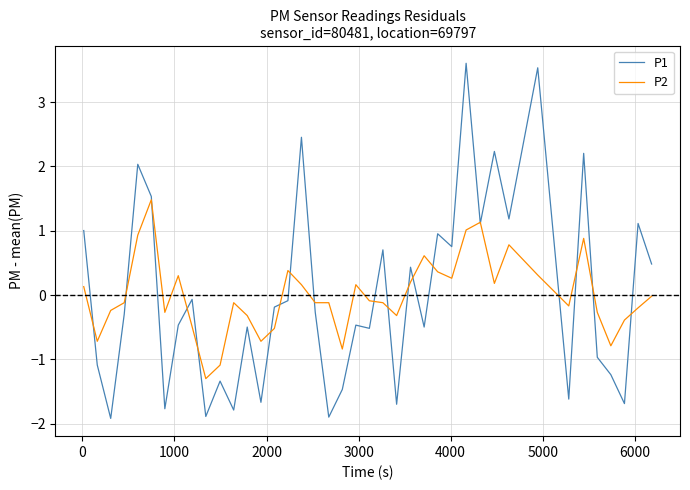

Which series has the largest range (max minus min)?

P1